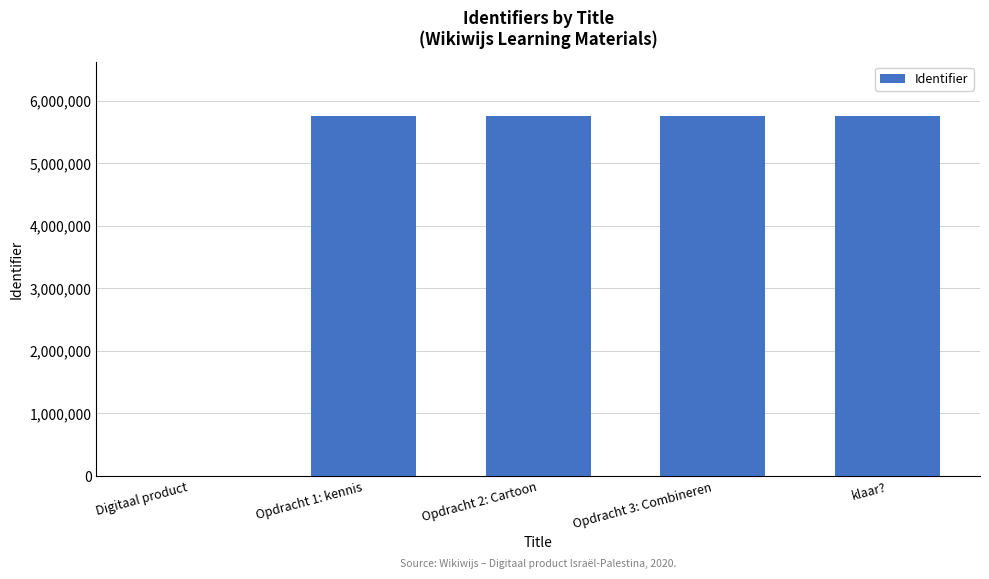

Where is the data nearest to the value 2880873?

Opdracht 1: kennis